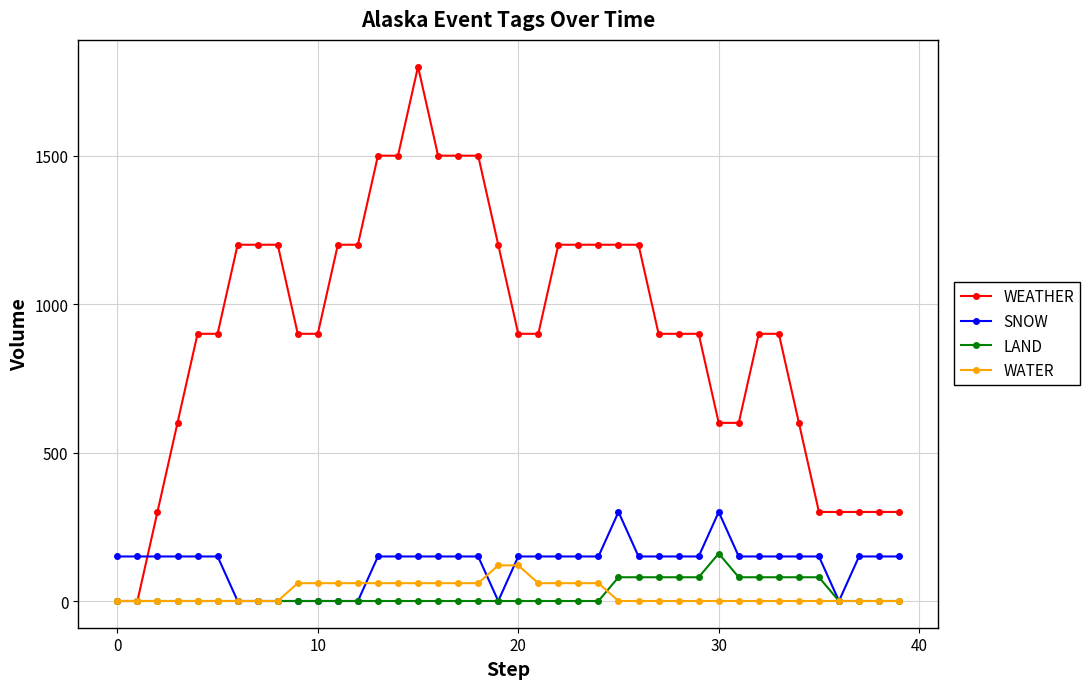

How many WATER values are between 0 and 60?

38